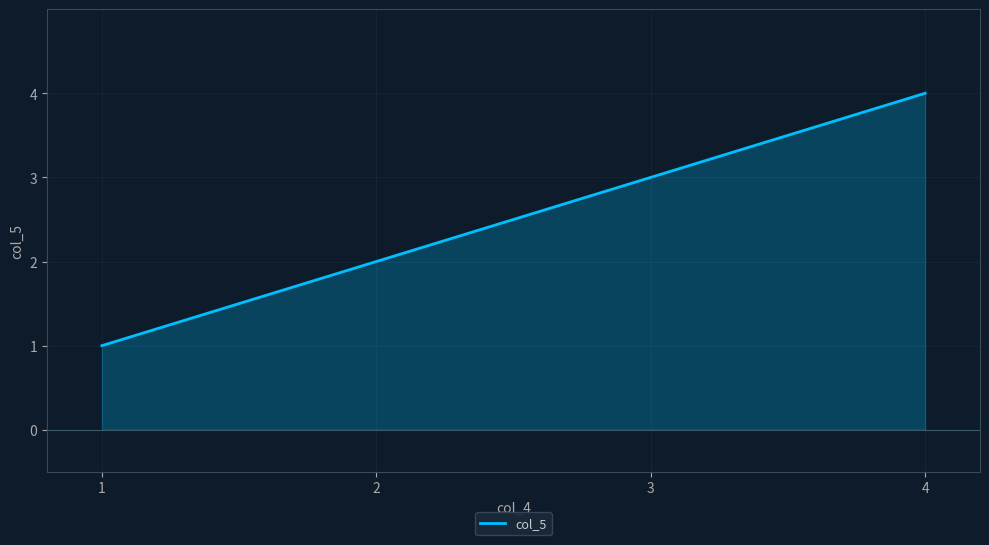

Reading right to left, what are all the values shown in this chart?

4	3	2	1